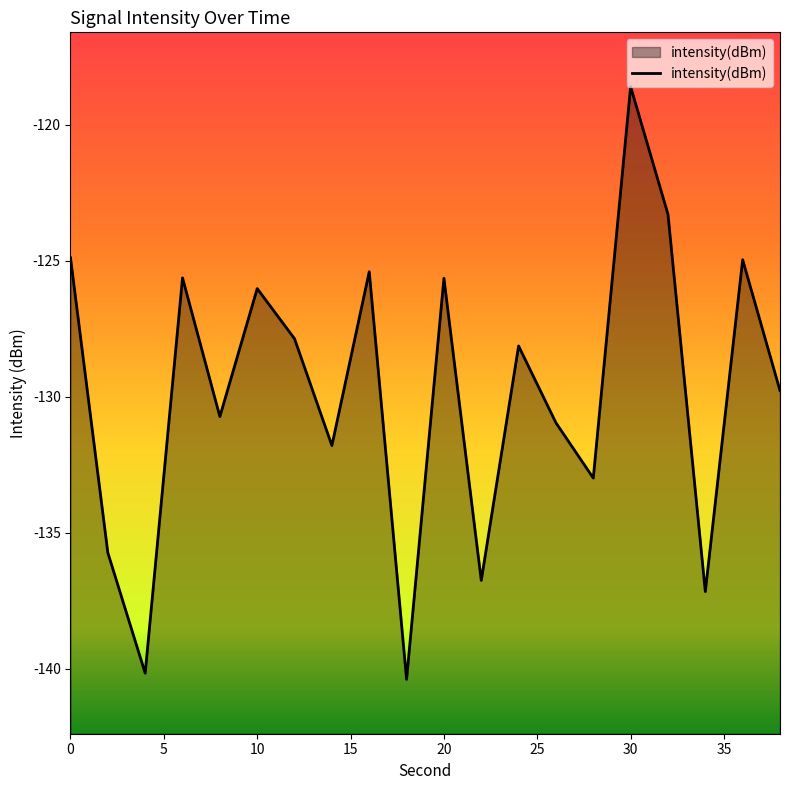

How many interior local valleys (lower than both neighbors) does the data have?

7